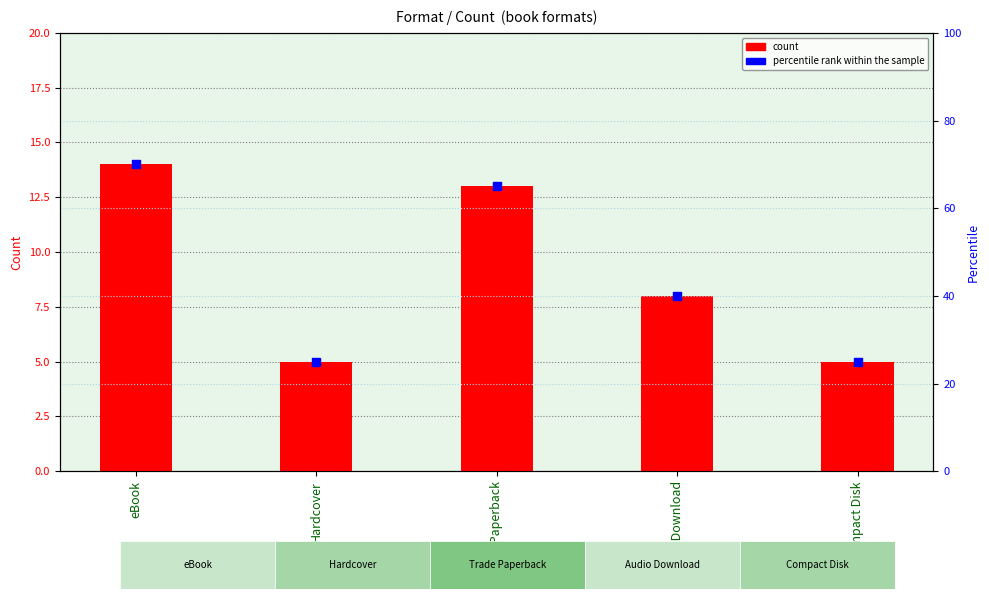

Which series contains the highest Y value?

percentile rank within the sample